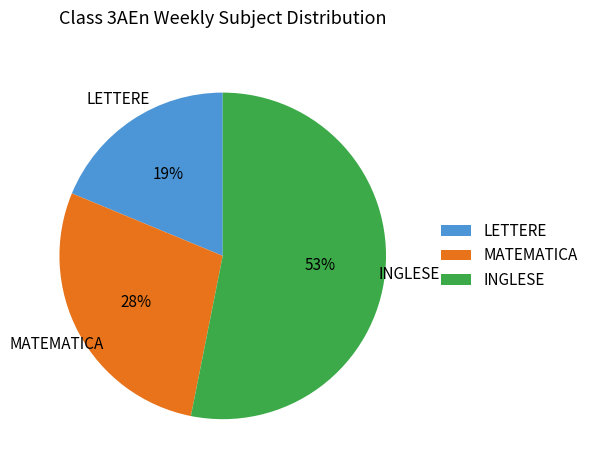

What percentage is the MATEMATICA slice, to the nearest percent?

28%